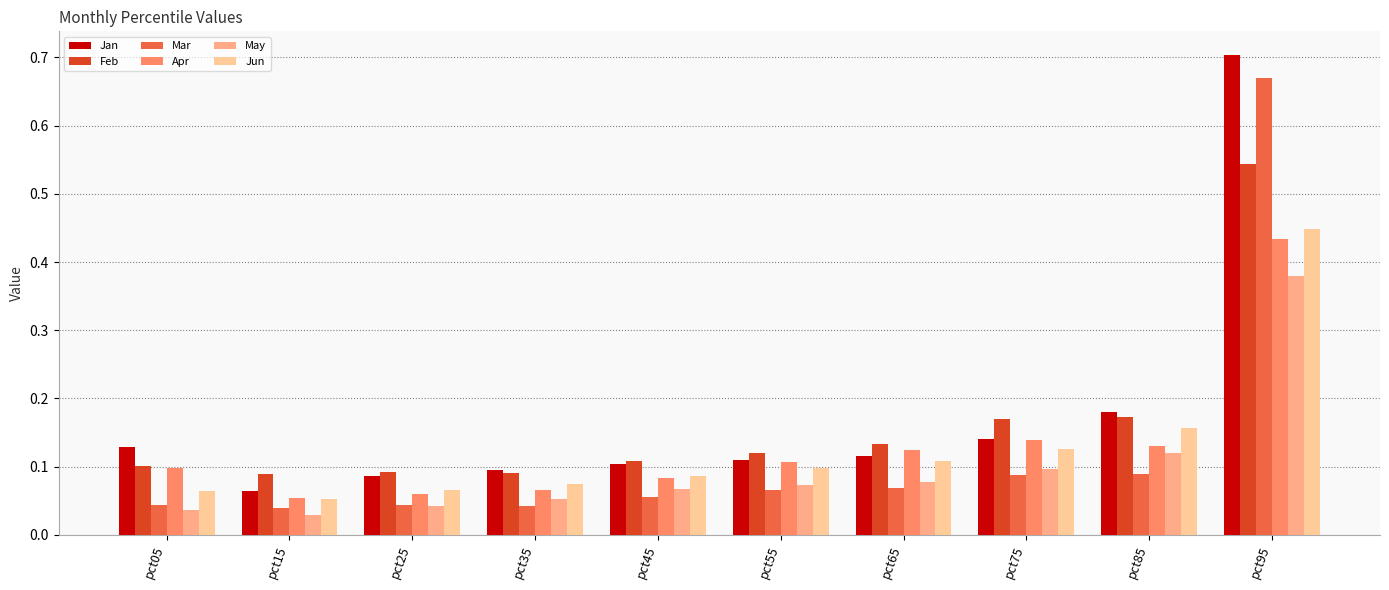

Count the number of data series in this chart.

6